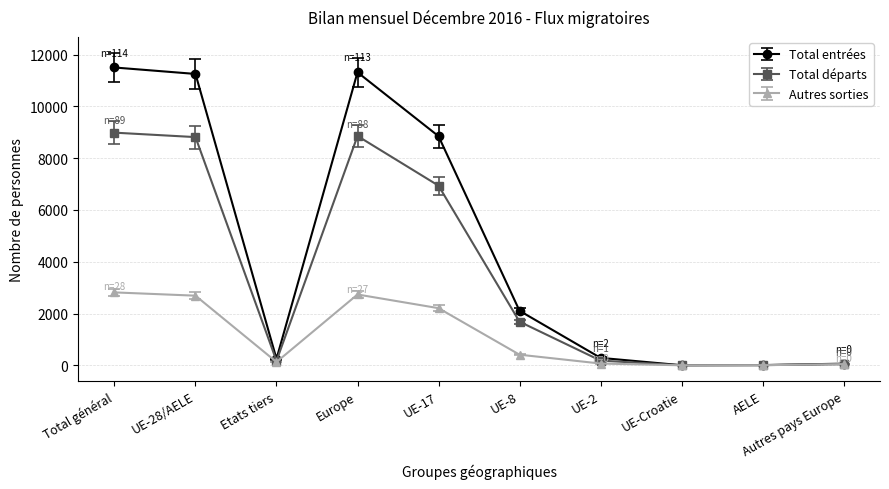

What is the average value of the Total entrées series?

4562